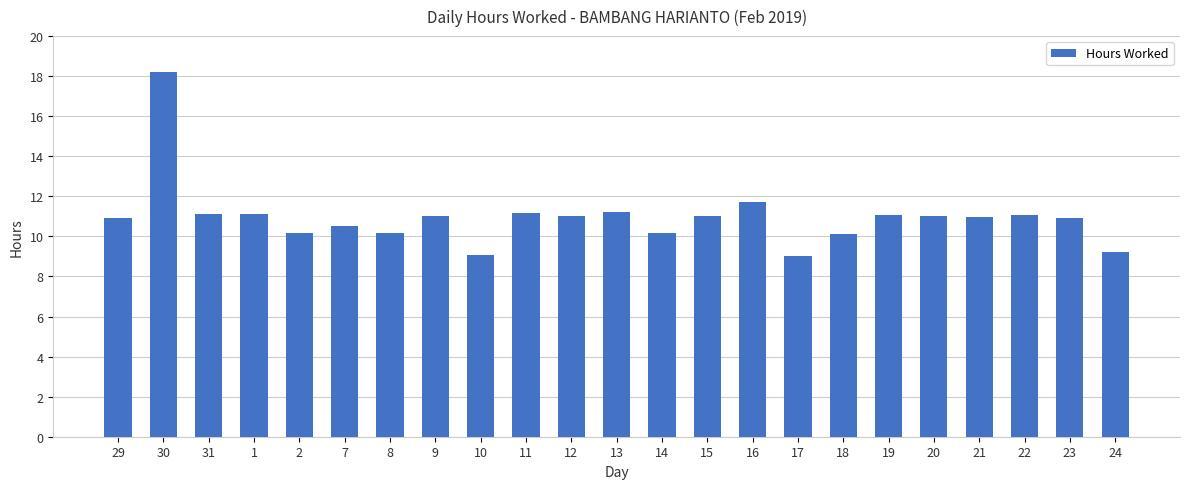

What is the label of the 17th bar from the left?

18